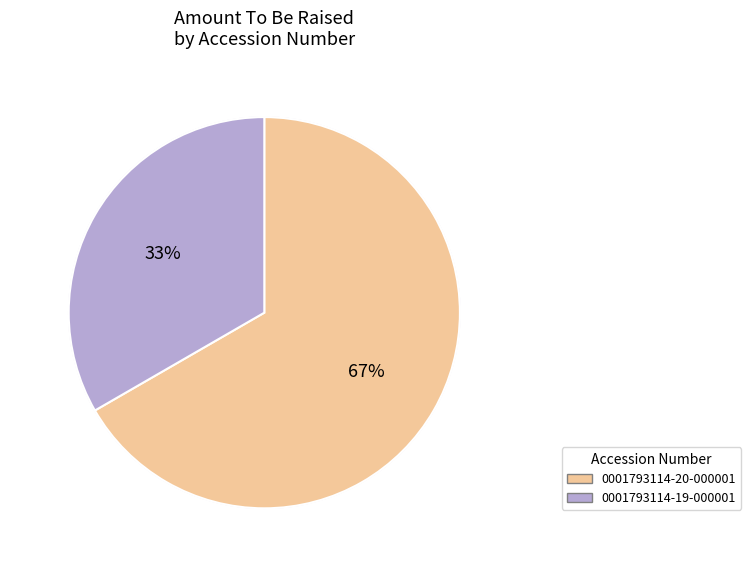

Is it true that 0001793114-20-000001 is 67% of the pie?

True